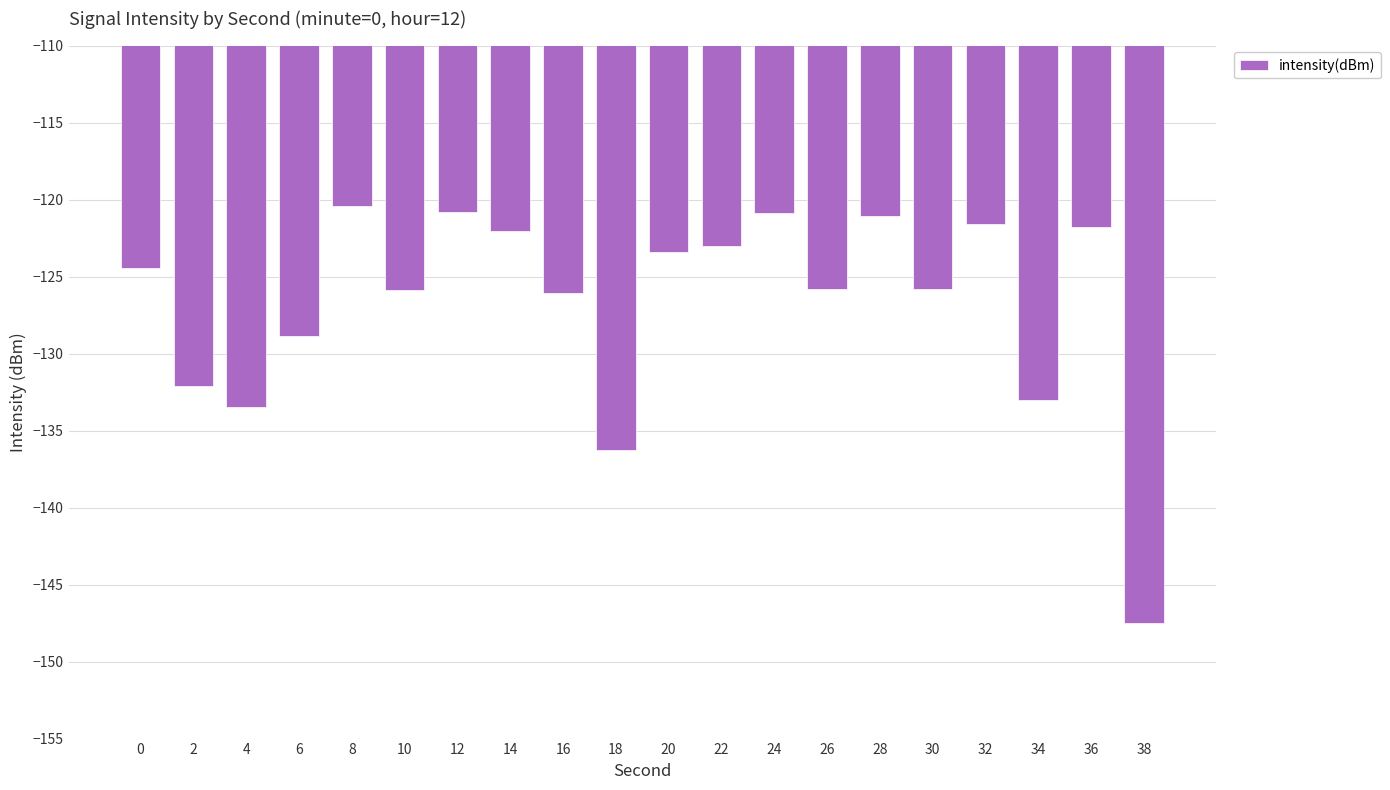

The value at 34 is -133.0. True or false?

True